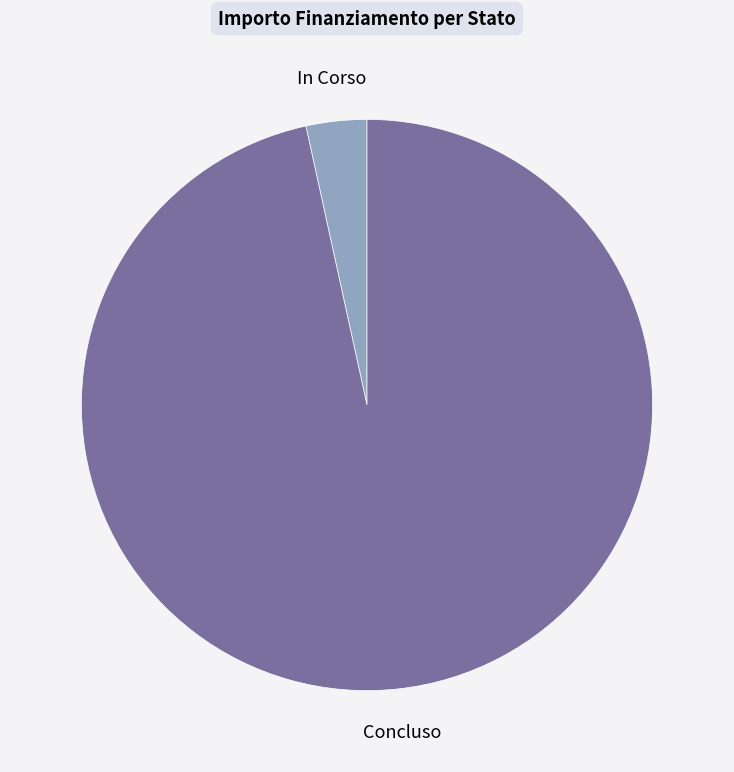

Is the sum of Concluso and In Corso greater than half?

Yes